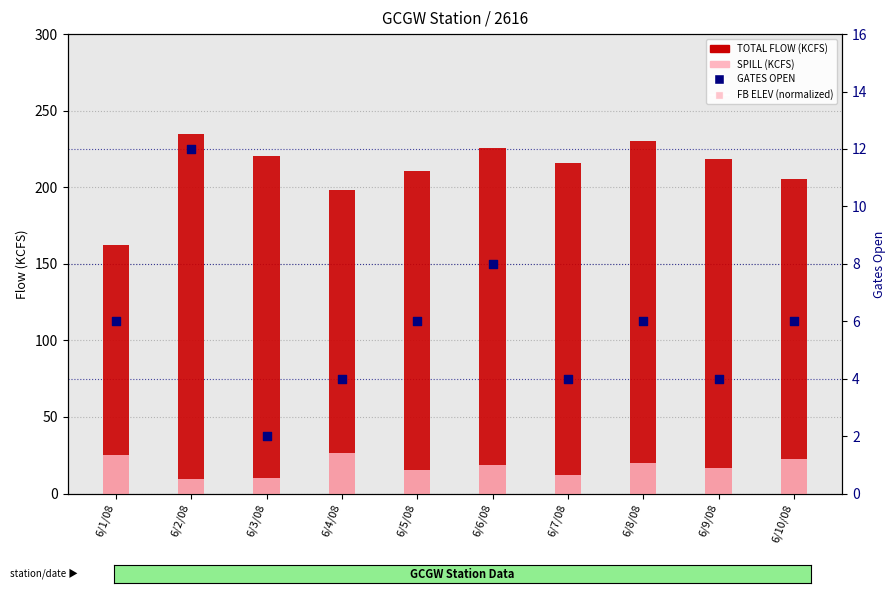

At how many categories does at least one series exceed 89?

10